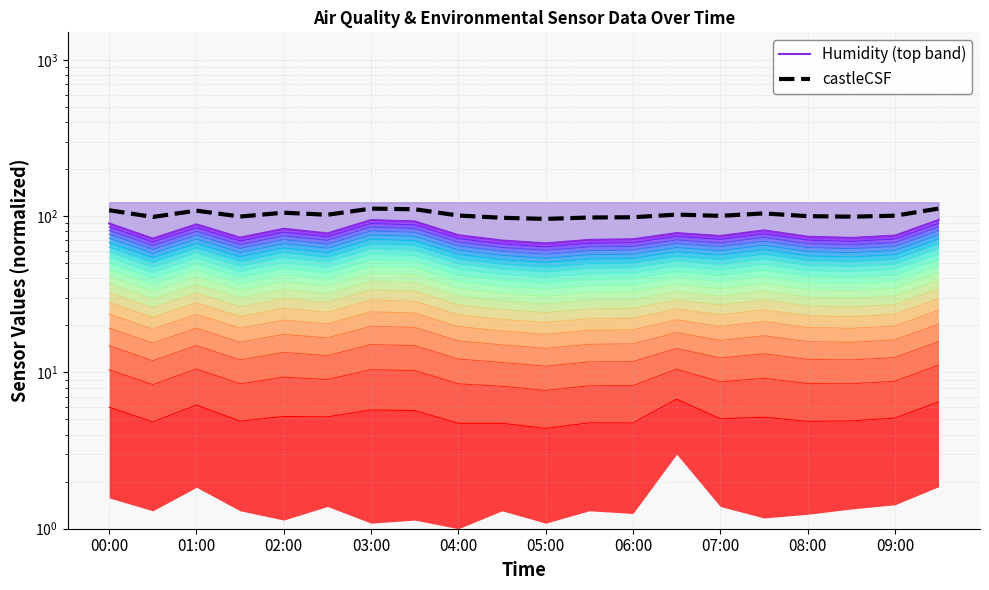

Reading left to right, transcribe all the data shown in this chart.

Humidity (top band): 89.8	71.8	88.6	72.9	83.0	77.5	94.4	92.5	75.5	69.8	67.0	70.5	71.1	77.9	74.6	81.1	73.8	72.6	75.0	94.4
castleCSF: 109.1	98.8	108.4	99.4	105.2	102.1	111.8	110.7	100.9	97.6	96.0	98.0	98.4	102.3	100.4	104.1	100.0	99.2	100.6	111.8